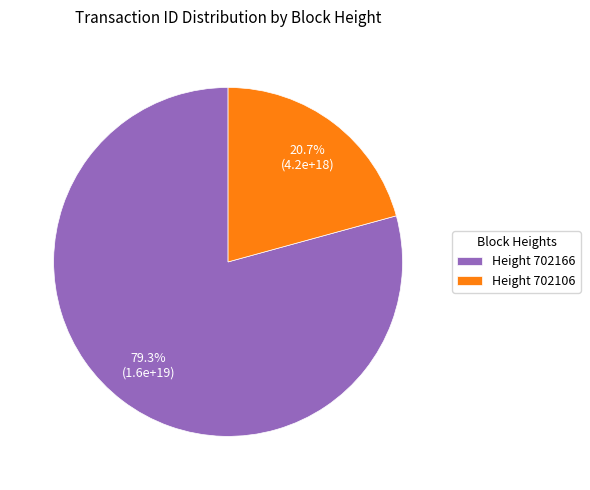

What is the largest slice in the pie chart?

Height 702166